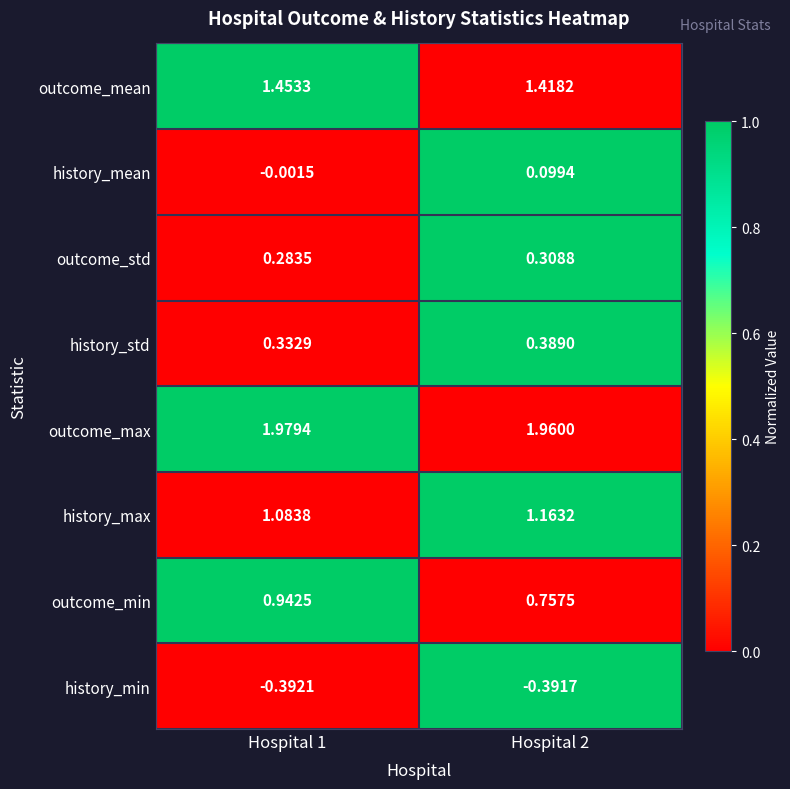

Which category has the lowest value across all series?

Hospital 1